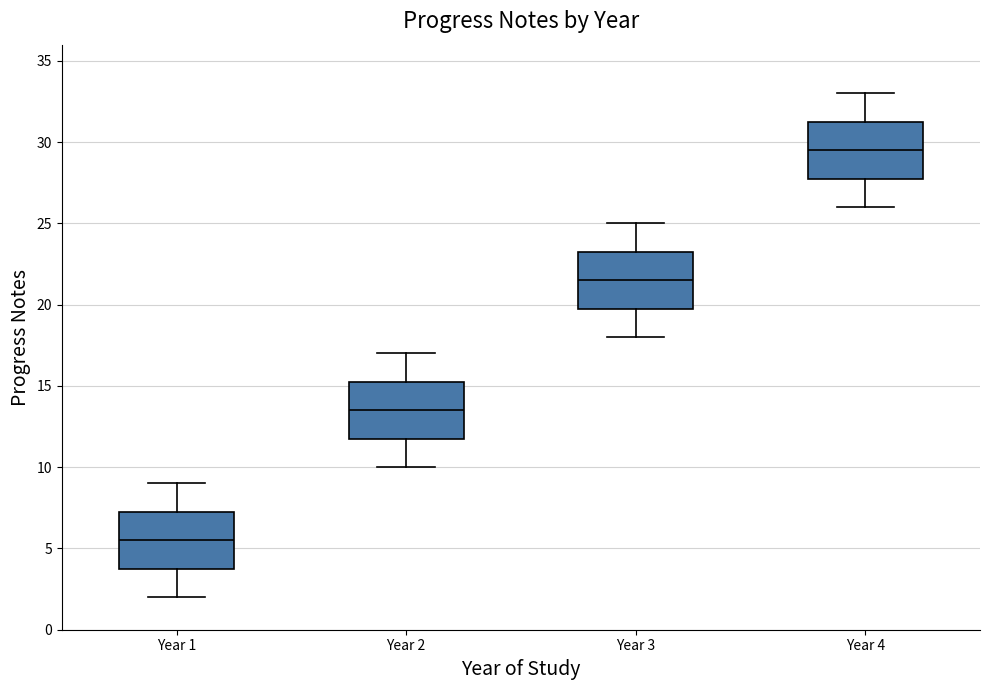

Reading left to right, read every box against the y-axis: the position of its median line, the range the box covers, and the ends of its whiskers. The values are not printed on the chart, so give them approximately, as read against the axis.

Year 1: median 5.5, box 4.0 to 7.5, whiskers 2.0 to 9.0
Year 2: median 13.5, box 12.0 to 15.5, whiskers 10.0 to 17.0
Year 3: median 21.5, box 20.0 to 23.5, whiskers 18.0 to 25.0
Year 4: median 29.5, box 28.0 to 31.5, whiskers 26.0 to 33.0